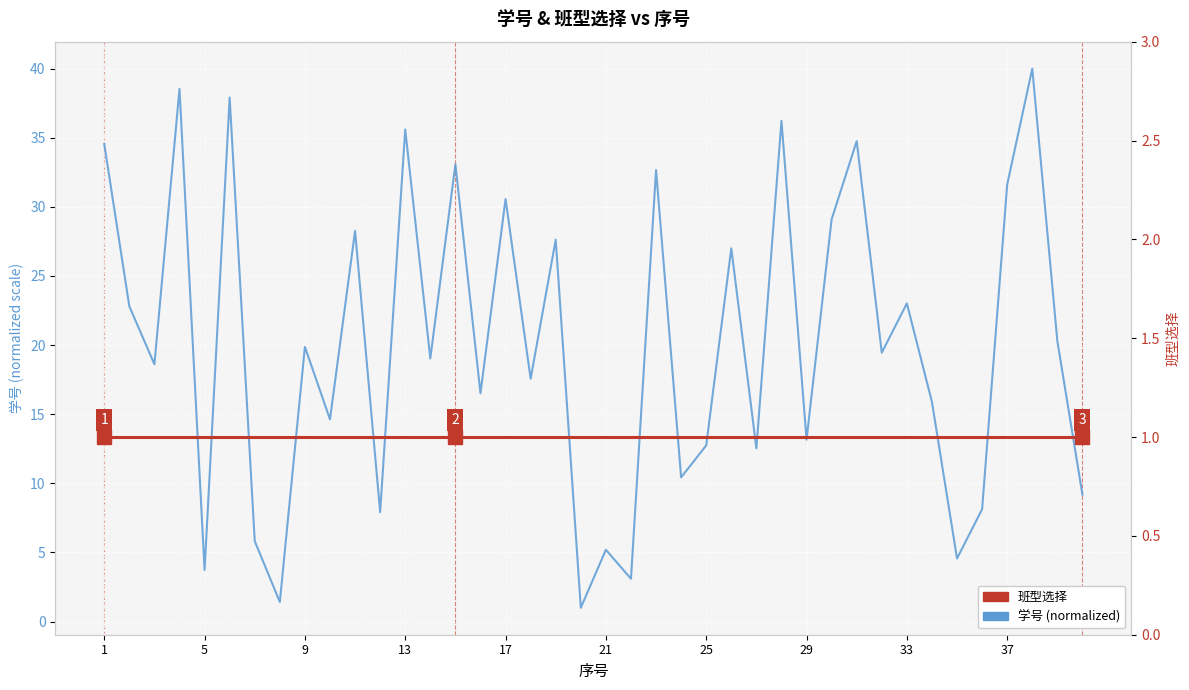

Which series has the widest spread of values?

学号 (normalized)